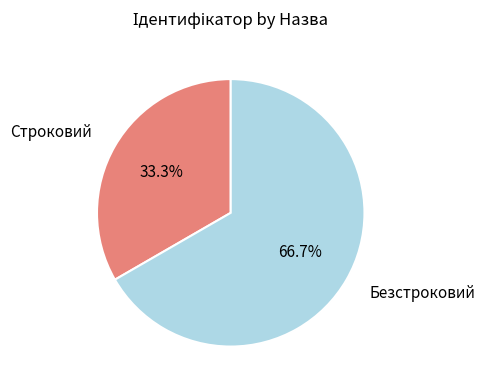

Which slice is the smallest?

Строковий